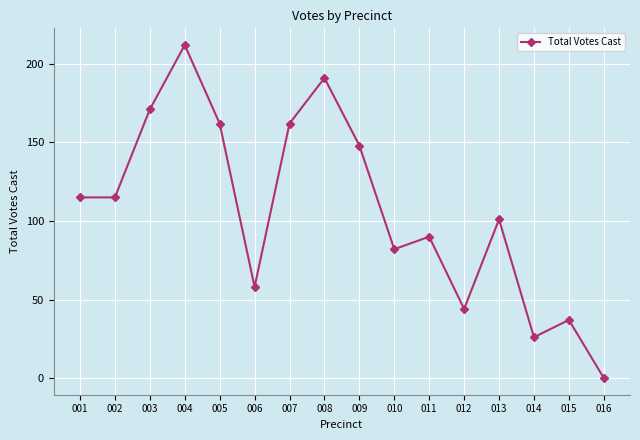

Reading left to right, extract all data points from this chart.

001=115	002=115	003=171	004=212	005=162	006=58	007=162	008=191	009=148	010=82	011=90	012=44	013=101	014=26	015=37	016=0